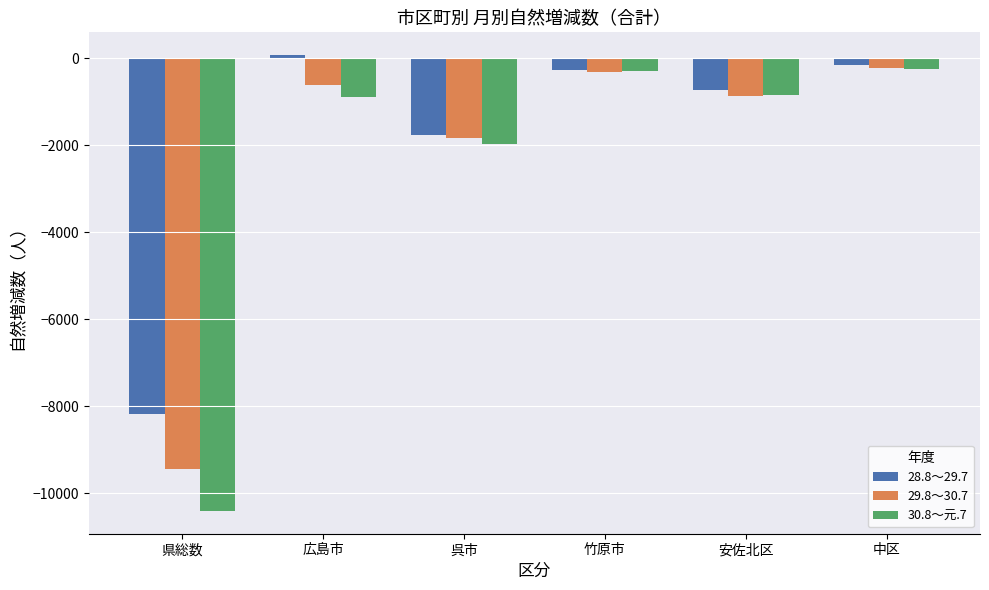

Which series has the largest range (max minus min)?

30.8～元.7